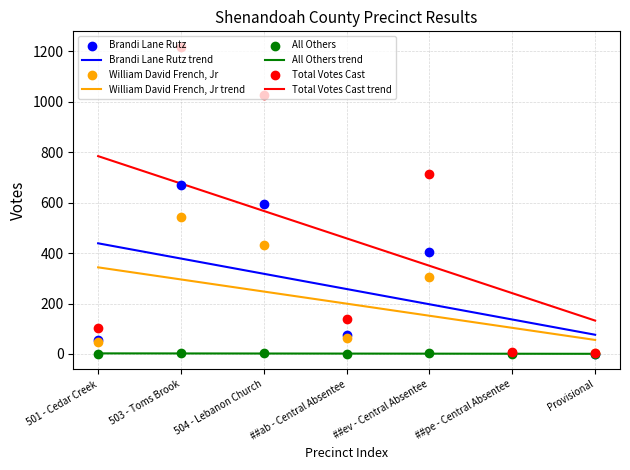

Which series has the largest total across all categories?

Total Votes Cast